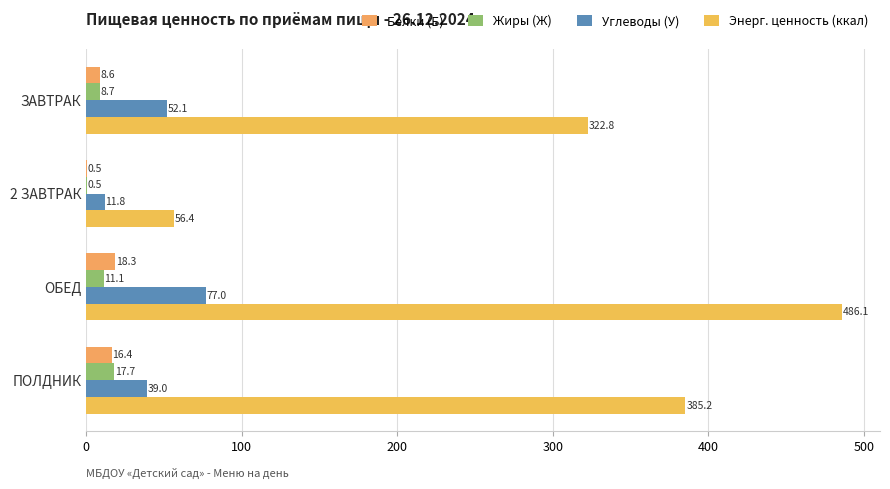

How many data points does each series have?

4